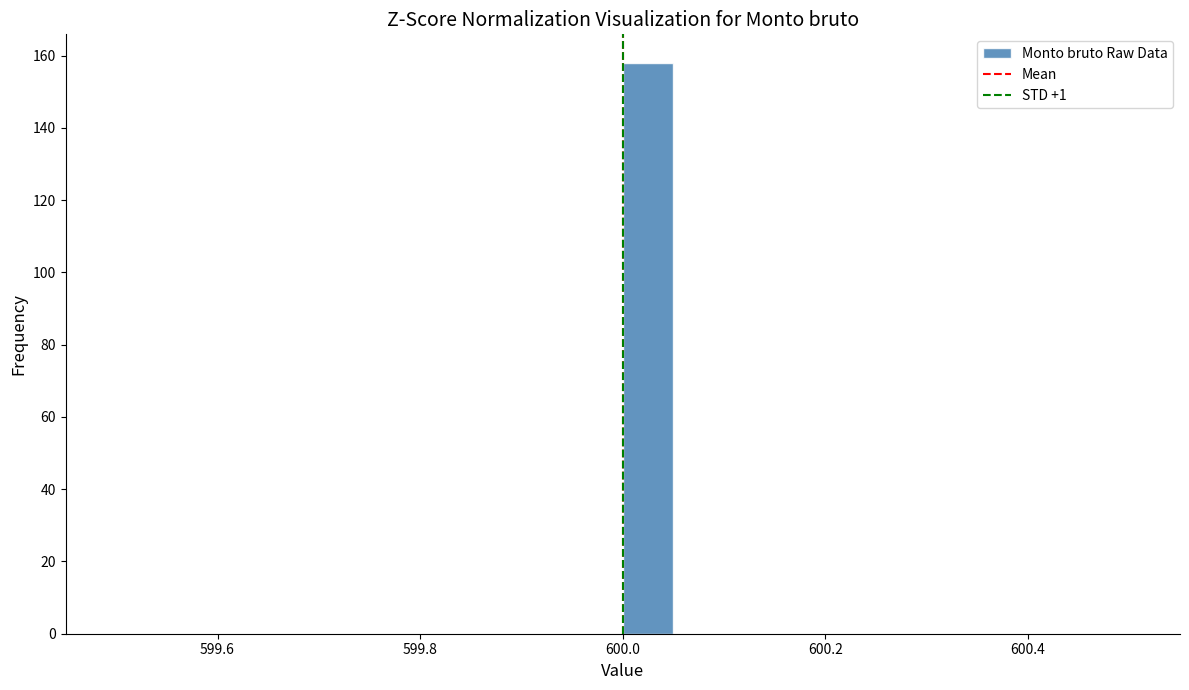

Read against the x-axis, roughly where is the centre of the tallest bar?

600.02